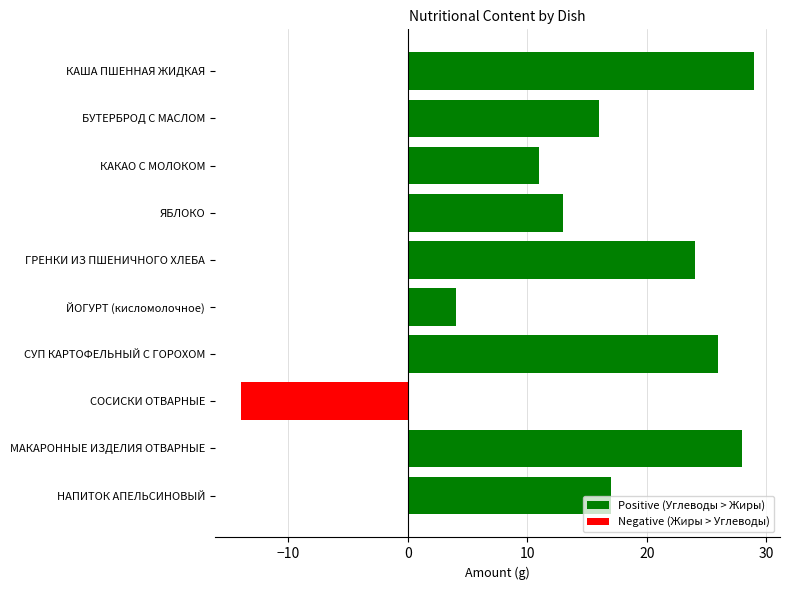

Is it true that the value at БУТЕРБРОД С МАСЛОМ is 16?

True